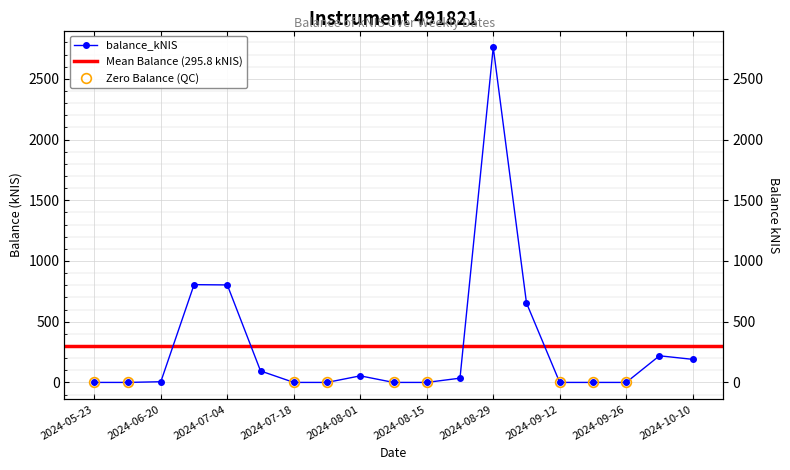

How many categories are shown in the chart?

19